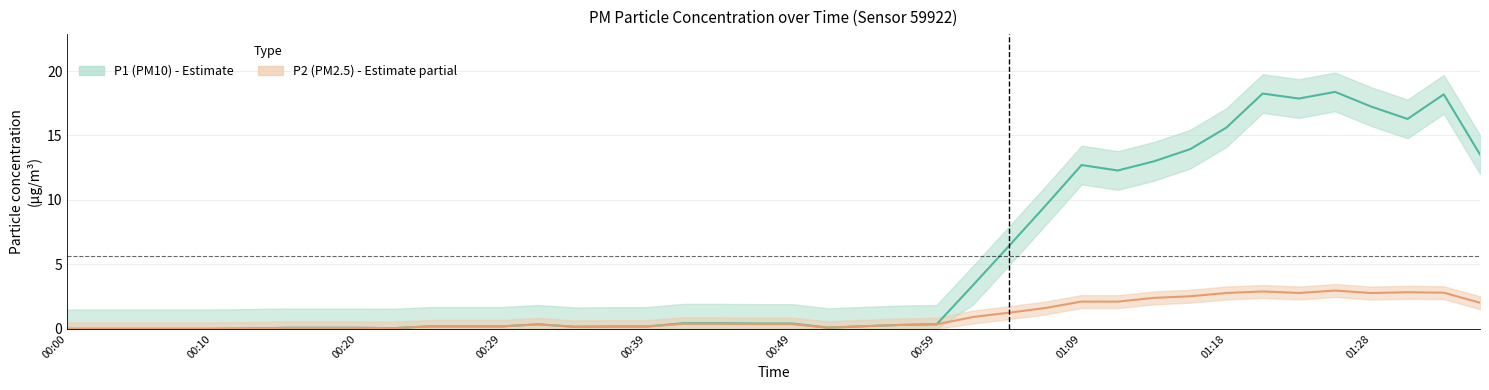

How many data points does each series have?

40